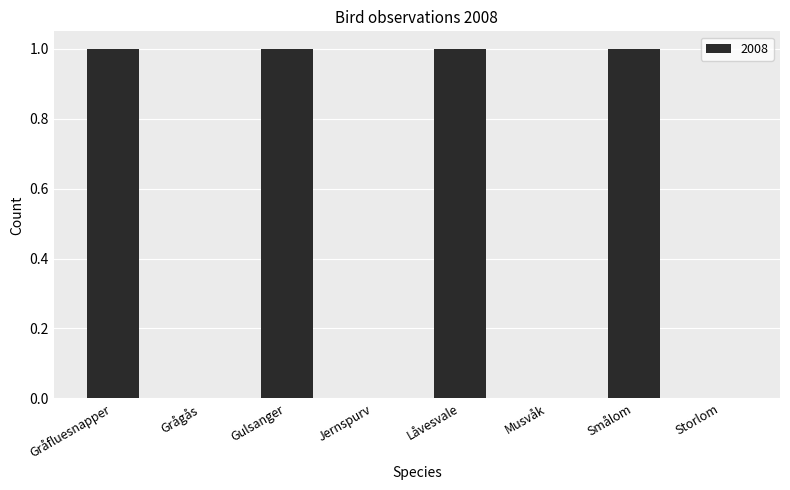

How many data points does each series have?

8